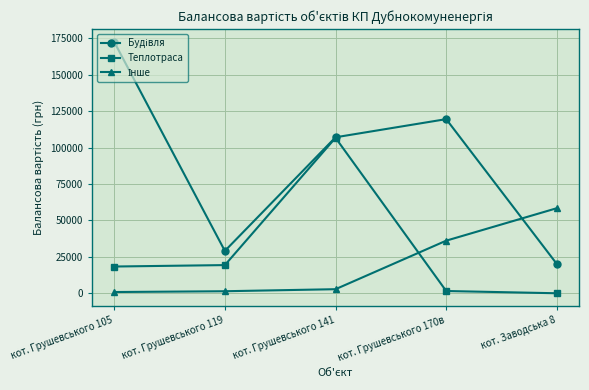

At how many categories does at least one series exceed 115199?

2